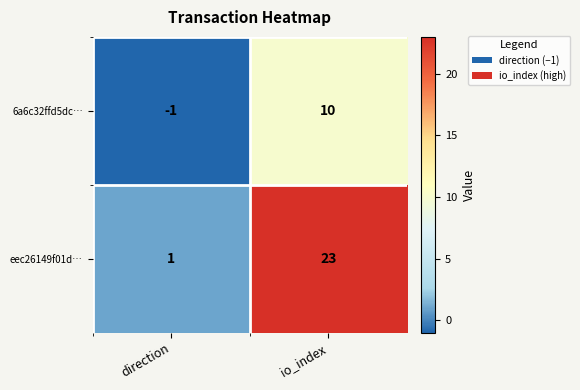

Reading left to right, extract all data points from this chart.

6a6c32ffd5dc…: -1	10
eec26149f01d…: 1	23